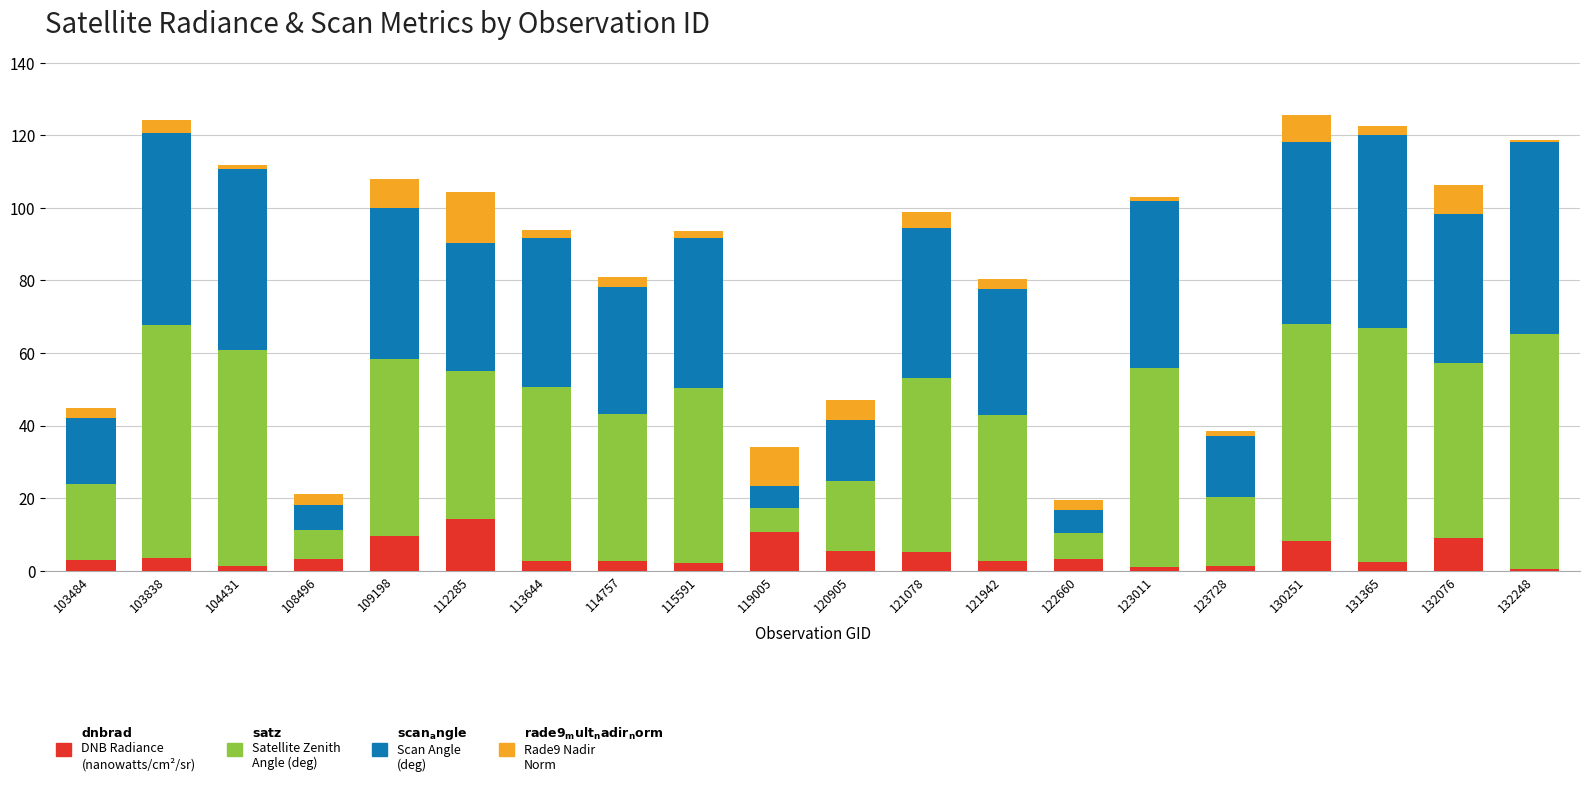

What is the total value across all series at 108496?

21.1